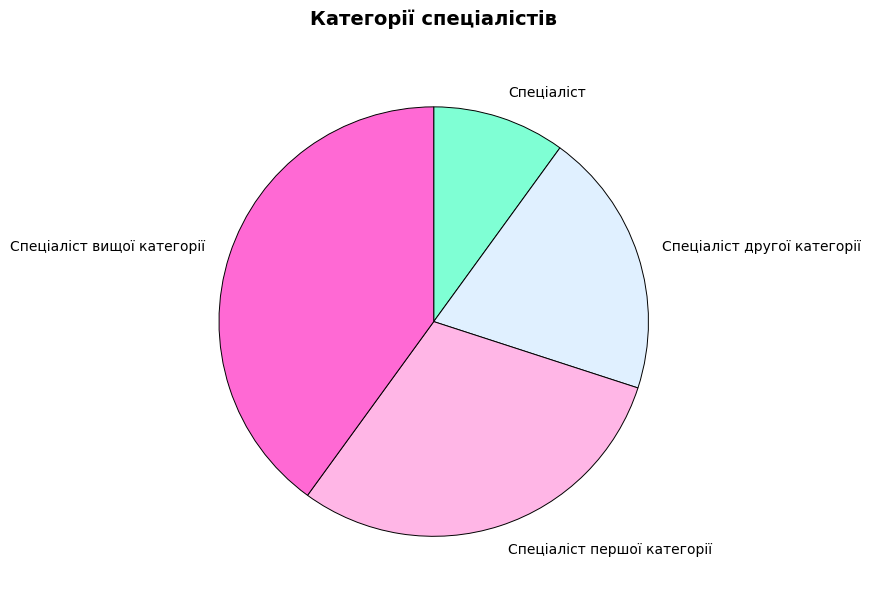

True or false: Спеціаліст accounts for 5% of the total.

False